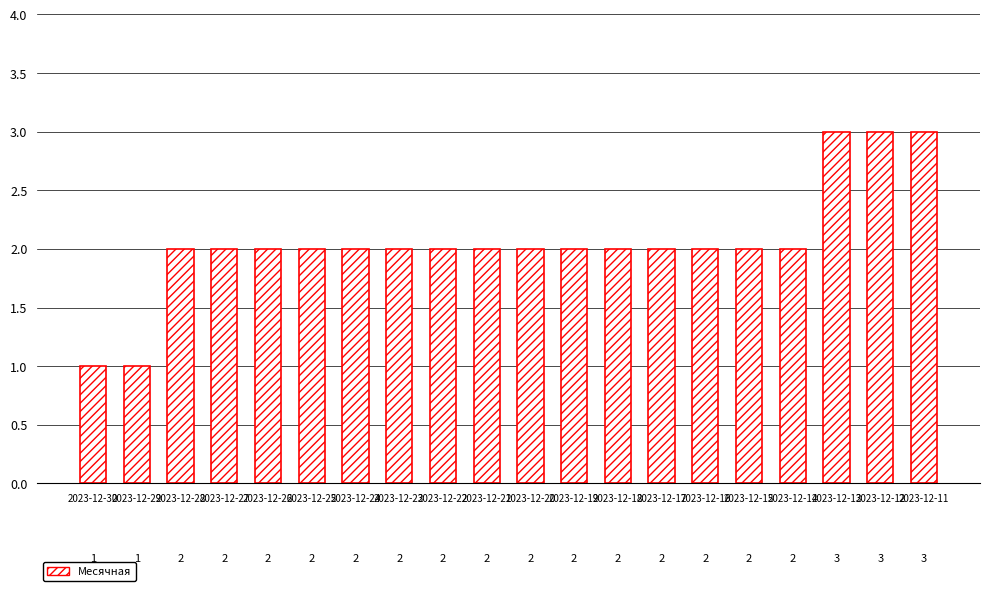

What is the change in value from 2023-12-29 to 2023-12-23?

+1